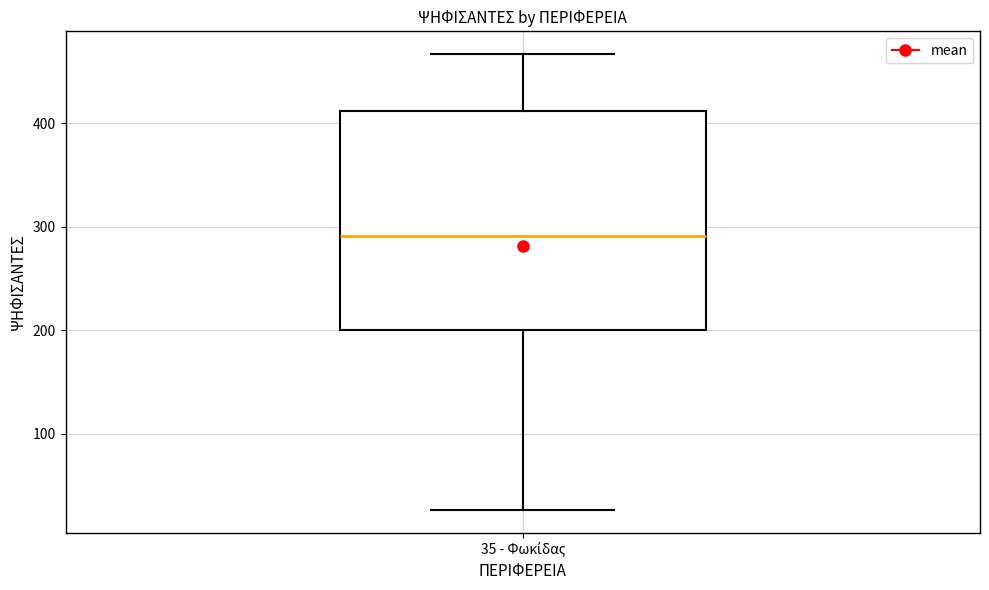

Transcribe this box plot: give where the median line is, the range the box spans, and where the two whiskers end, as read against the y-axis. The values are not printed on the chart, so give them approximately, as read against the axis.

median 290, box 200 to 410, whiskers 30 to 470